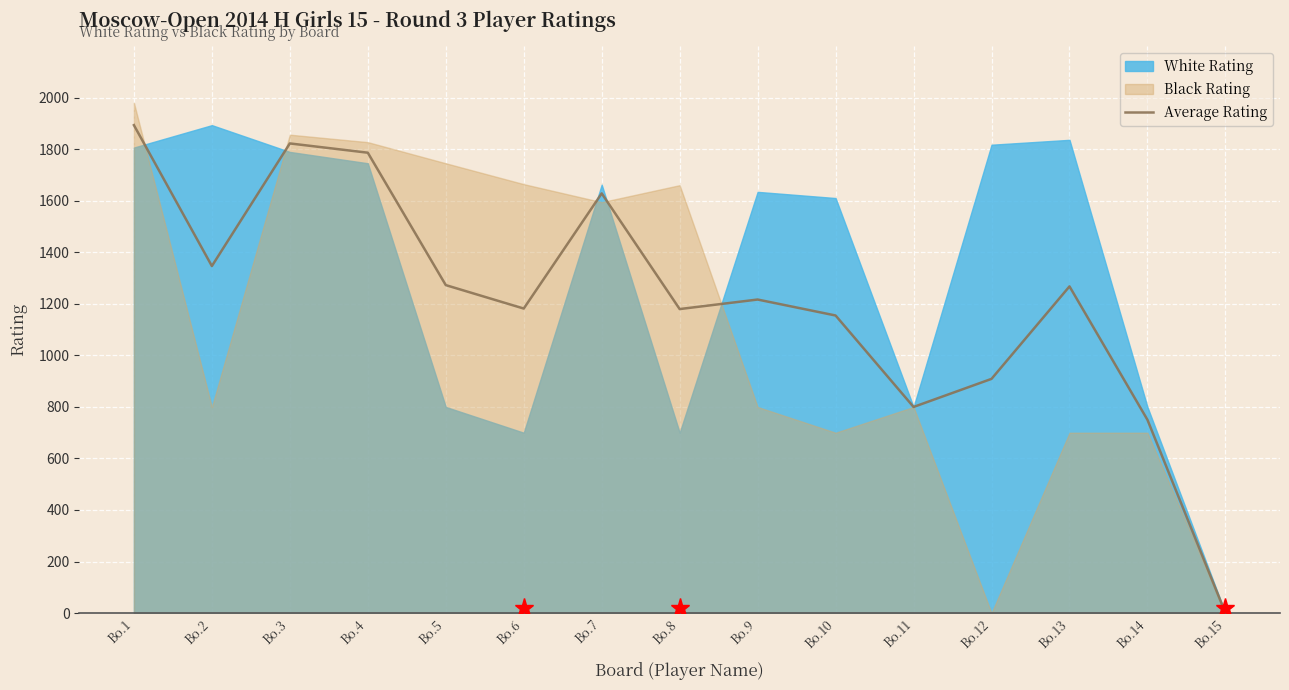

Reading right to left, list all the values displayed in this chart.

0	750	1268	909	800	1155	1217	1180	1629	1182	1273	1787	1823	1347	1894